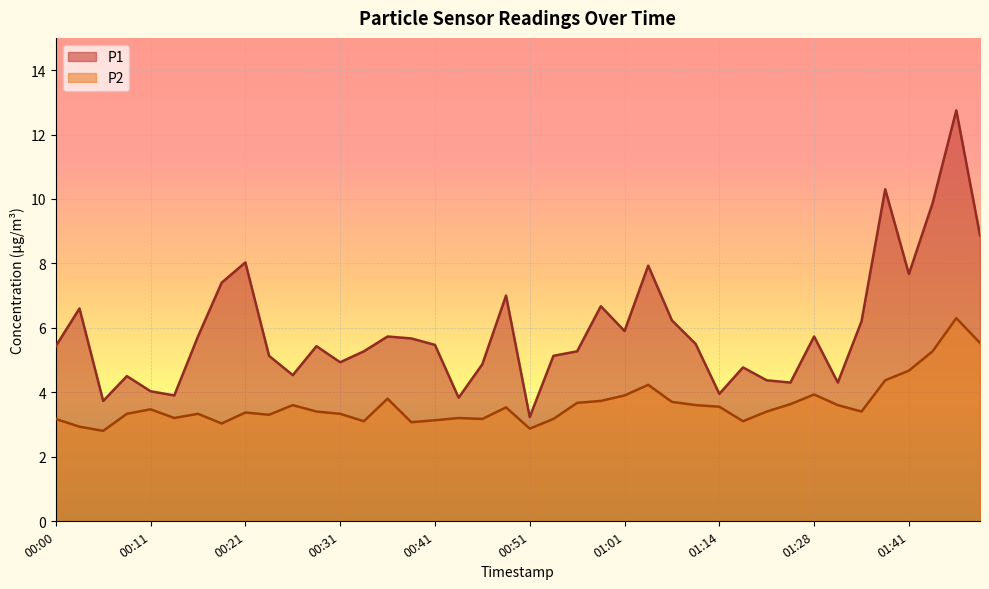

Which category has the highest value in the P2 series?

01:48